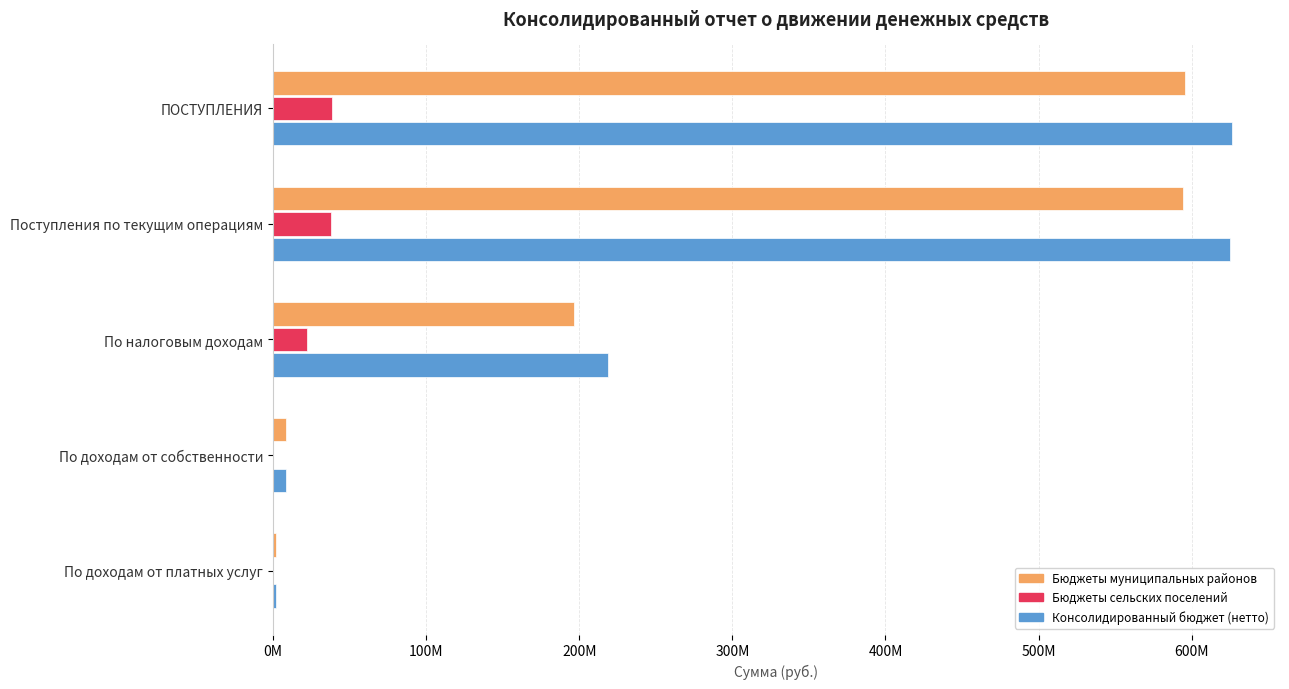

What is the difference between the second highest and minimum values in the Бюджеты муниципальных районов series?

592645797.3